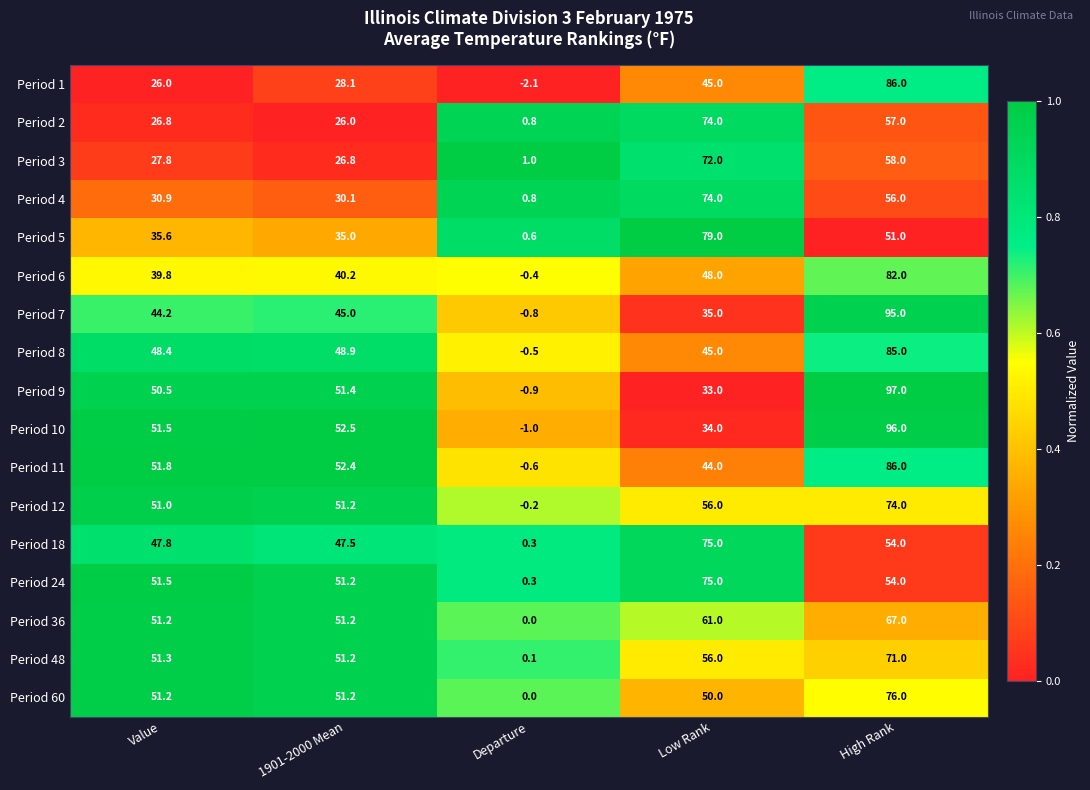

What is the total value across all series at 1901-2000 Mean?

739.9